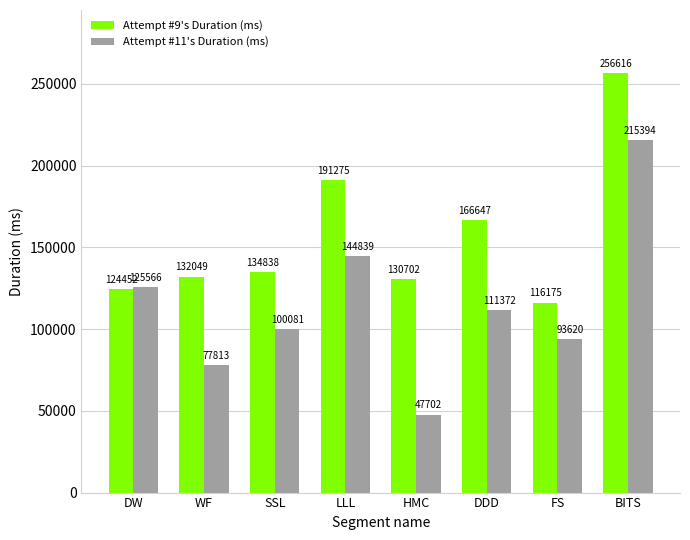

At which label is Attempt #9's Duration (ms) closest to 186395?

LLL